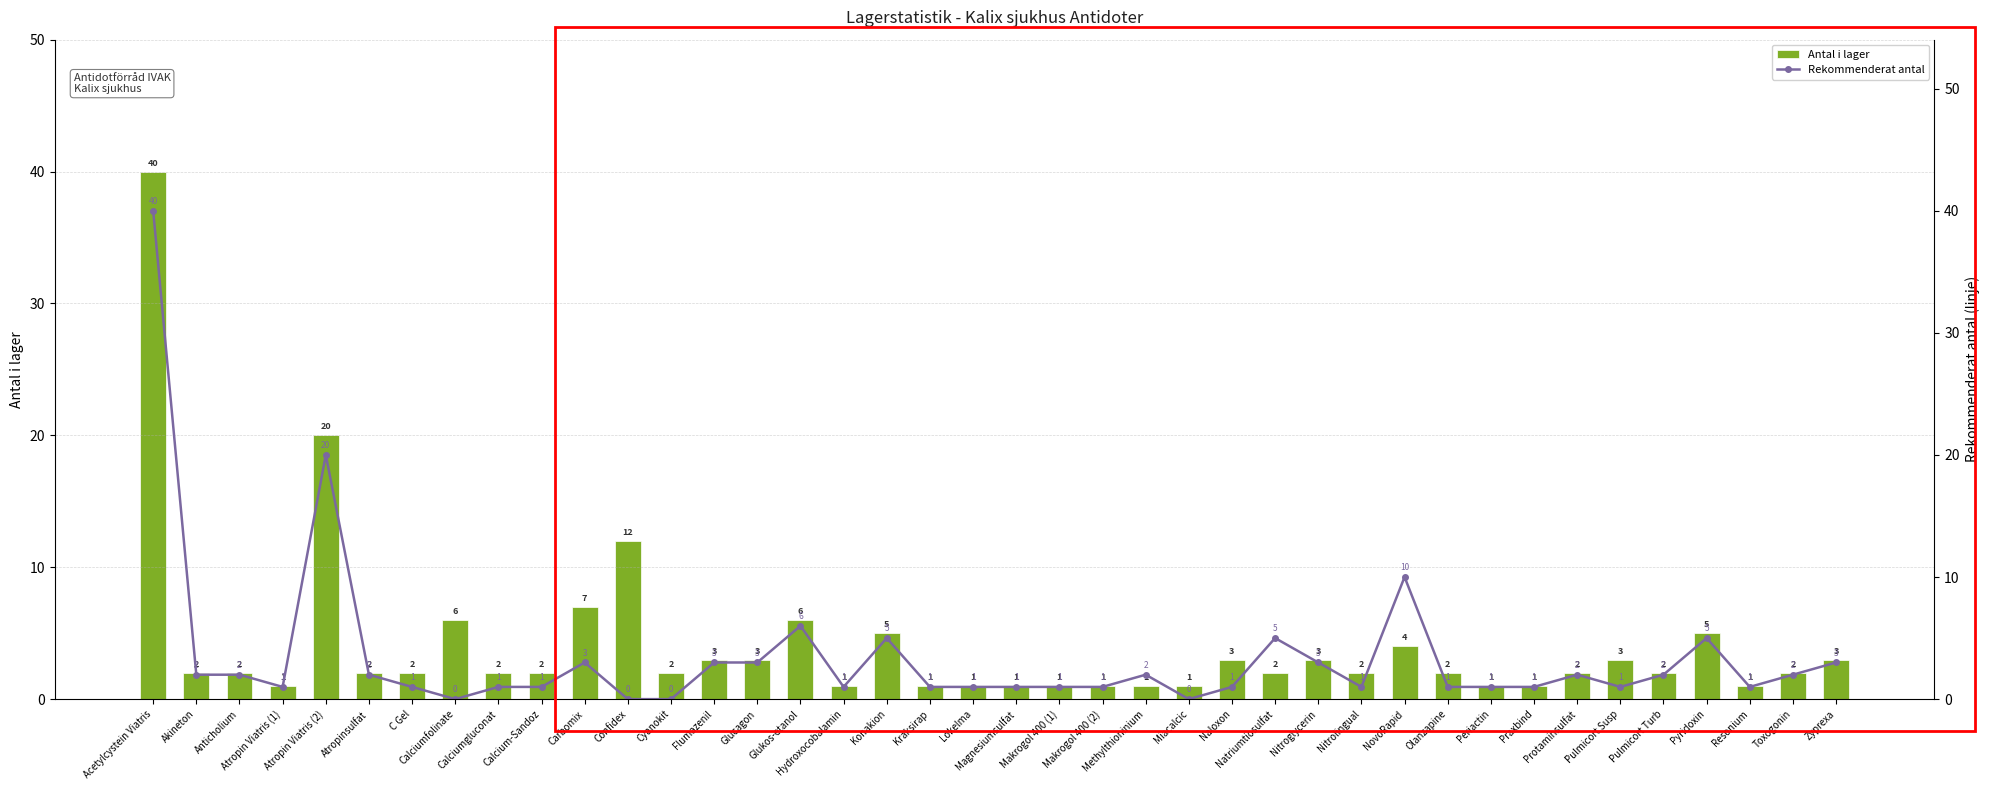

Reading left to right, what are all the values shown in this chart?

Antal i lager: Acetylcystein Viatris=40	Akineton=2	Anticholium=2	Atropin Viatris (1)=1	Atropin Viatris (2)=20	Atropinsulfat=2	C Gel=2	Calciumfolinate=6	Calciumgluconat=2	Calcium-Sandoz=2	Carbomix=7	Confidex=12	Cyanokit=2	Flumazenil=3	Glucagon=3	Glukos-etanol=6	Hydroxocobalamin=1	Konakion=5	Kraksirap=1	Lokelma=1	Magnesiumsulfat=1	Makrogol 400 (1)=1	Makrogol 400 (2)=1	Methylthioninium=1	Miacalcic=1	Naloxon=3	Natriumtiosulfat=2	Nitroglycerin=3	Nitrolingual=2	NovoRapid=4	Olanzapine=2	Periactin=1	Praxbind=1	Protaminsulfat=2	Pulmicort Susp=3	Pulmicort Turb=2	Pyridoxin=5	Resonium=1	Toxogonin=2	Zyprexa=3
Rekommenderat antal: Acetylcystein Viatris=40	Akineton=2	Anticholium=2	Atropin Viatris (1)=1	Atropin Viatris (2)=20	Atropinsulfat=2	C Gel=1	Calciumfolinate=0	Calciumgluconat=1	Calcium-Sandoz=1	Carbomix=3	Confidex=0	Cyanokit=0	Flumazenil=3	Glucagon=3	Glukos-etanol=6	Hydroxocobalamin=1	Konakion=5	Kraksirap=1	Lokelma=1	Magnesiumsulfat=1	Makrogol 400 (1)=1	Makrogol 400 (2)=1	Methylthioninium=2	Miacalcic=0	Naloxon=1	Natriumtiosulfat=5	Nitroglycerin=3	Nitrolingual=1	NovoRapid=10	Olanzapine=1	Periactin=1	Praxbind=1	Protaminsulfat=2	Pulmicort Susp=1	Pulmicort Turb=2	Pyridoxin=5	Resonium=1	Toxogonin=2	Zyprexa=3